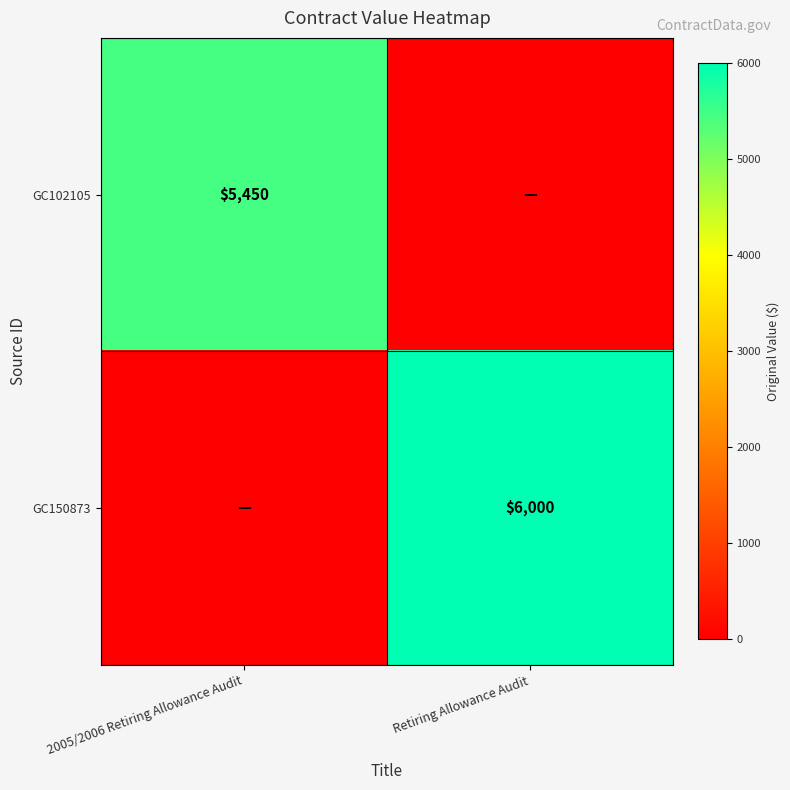

Is the value of GC150873 at Retiring Allowance Audit greater than the value of GC102105 at 2005/2006 Retiring Allowance Audit?

Yes